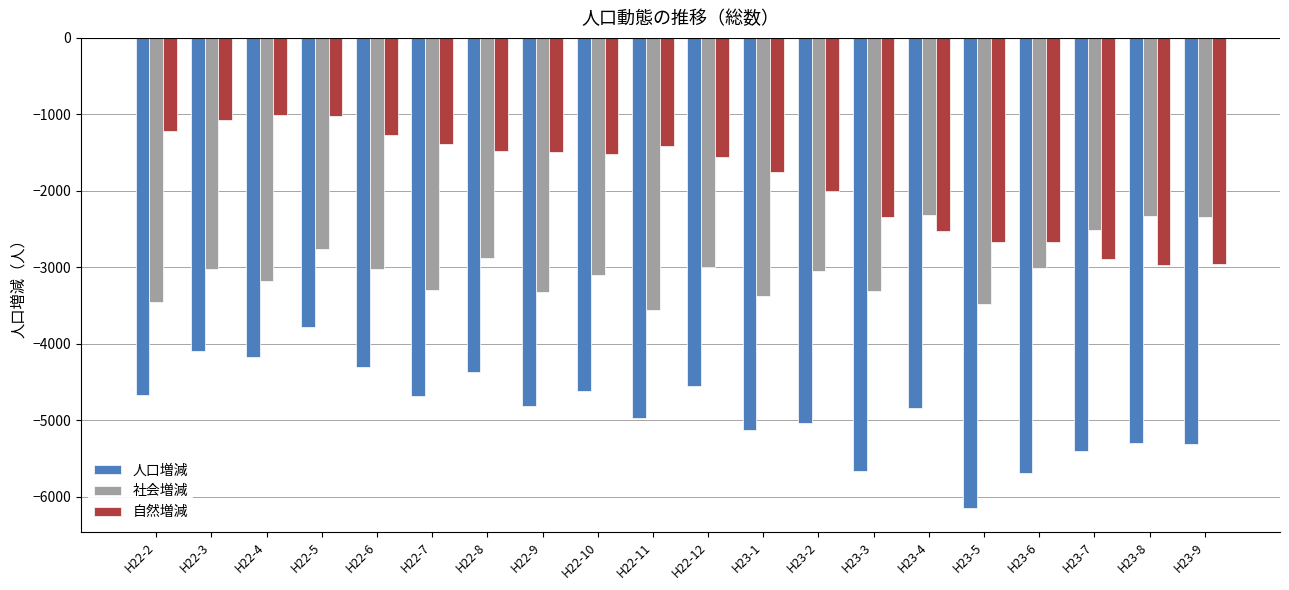

What is the label of the 18th bar from the right?

H22-4